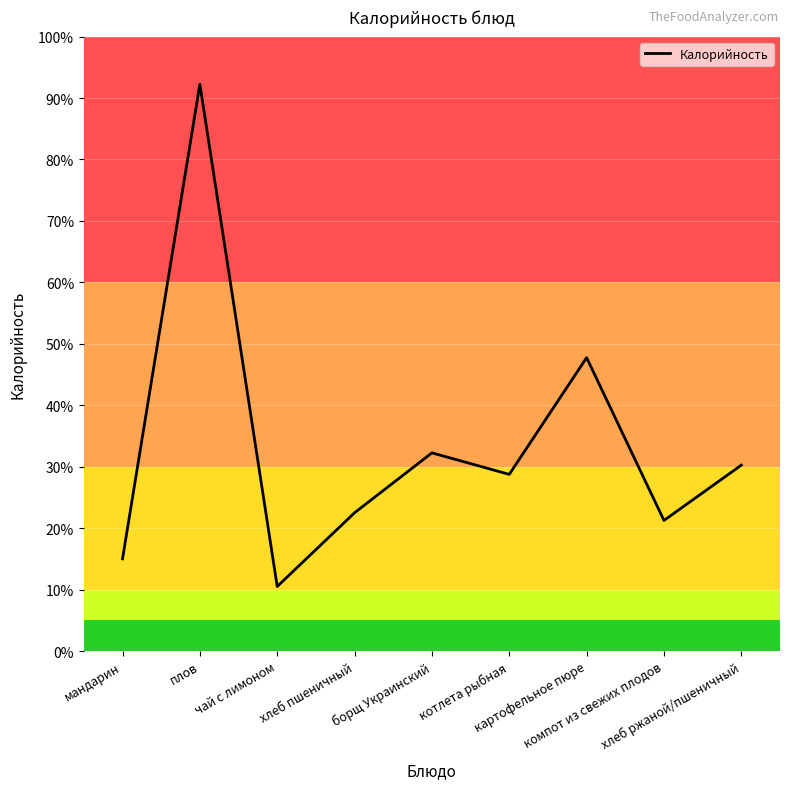

What is the minimum value shown in the chart?

10.5